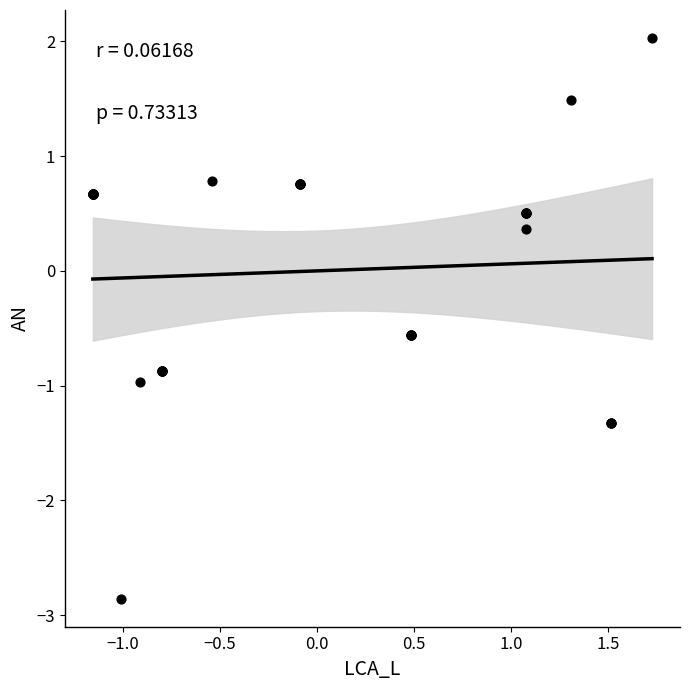

What Y value in the scatter plot is closest to 0?

0.4